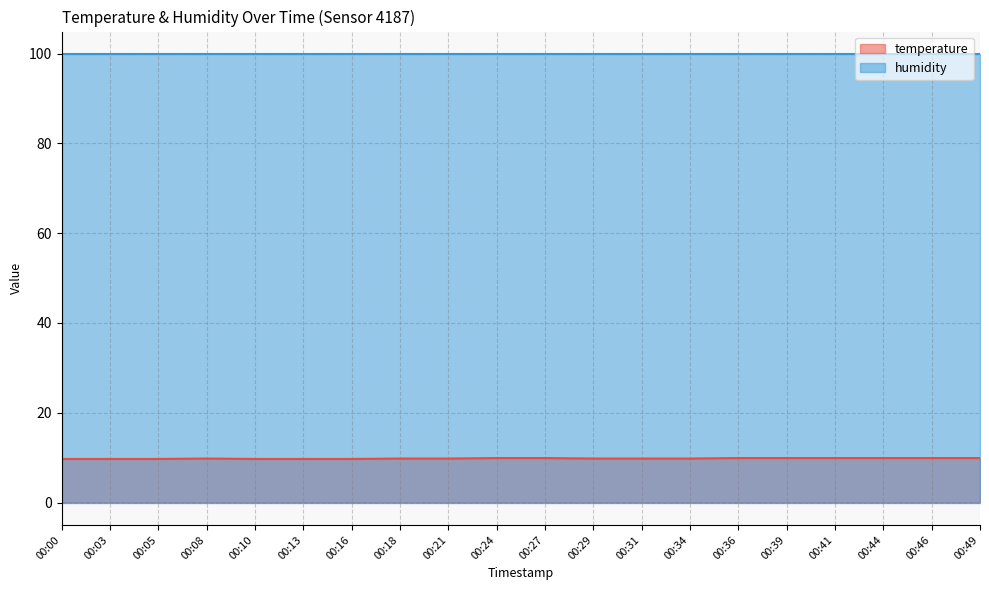

How many lines are shown in the chart?

2